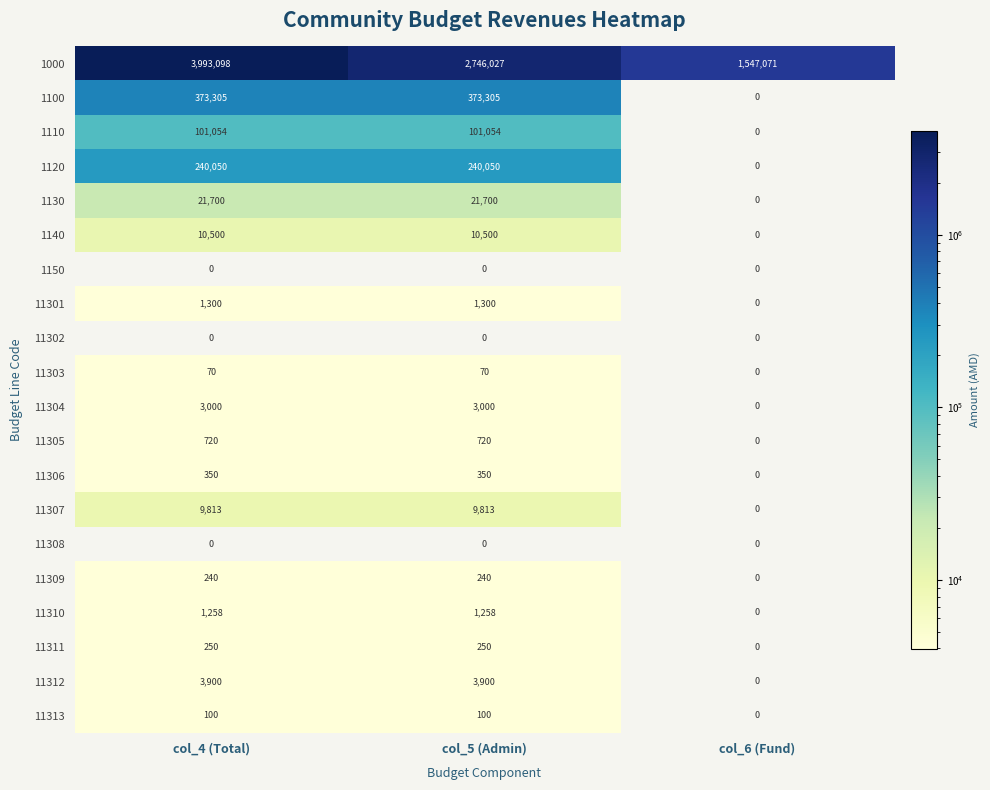

What is the sum of all 11304 values?

6000